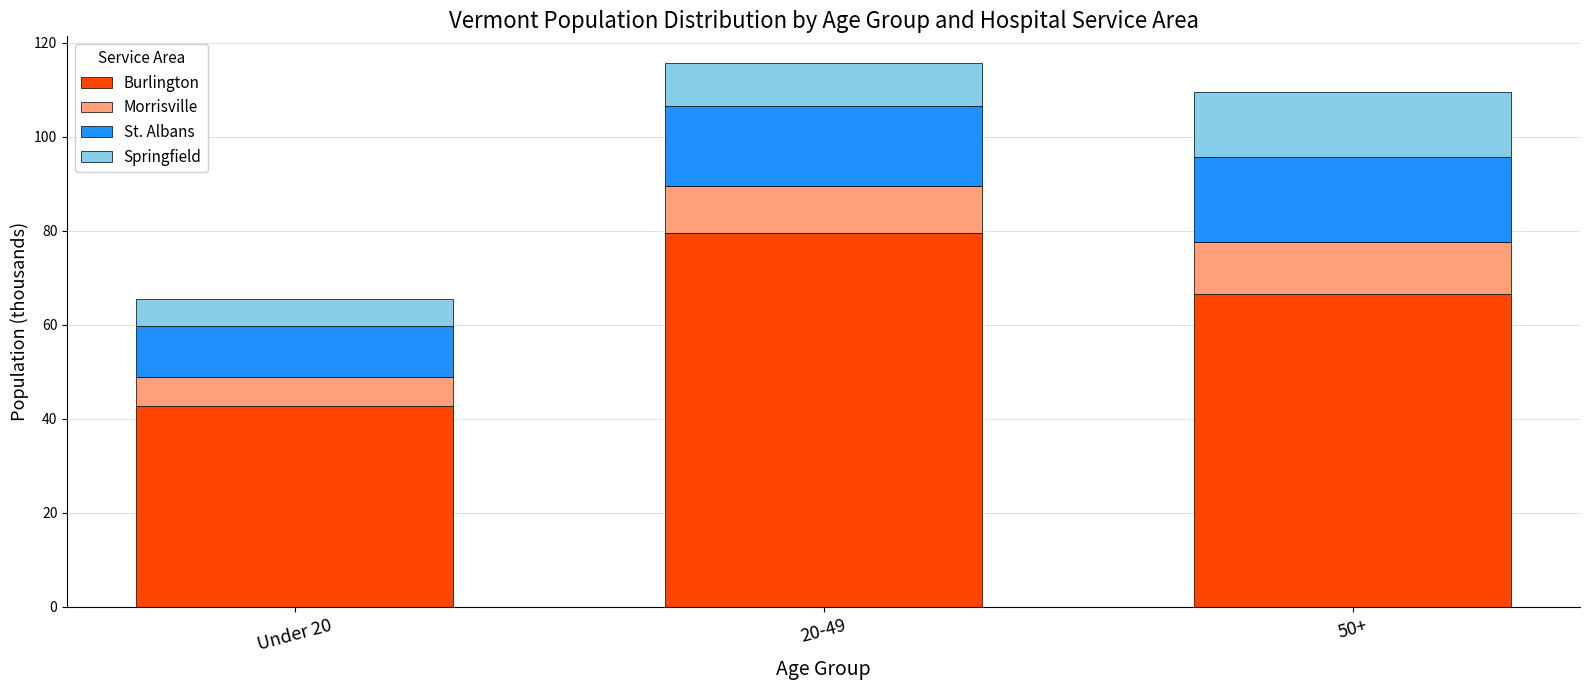

What is the total value across all series at Under 20?

65.4